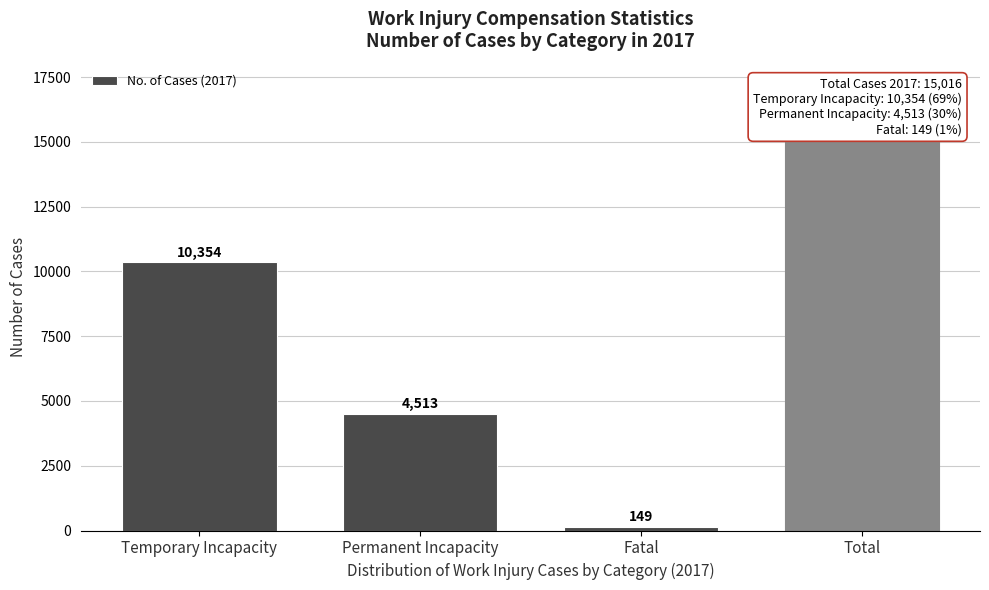

Reading left to right, what are all the values shown in this chart?

10354	4513	149	15016